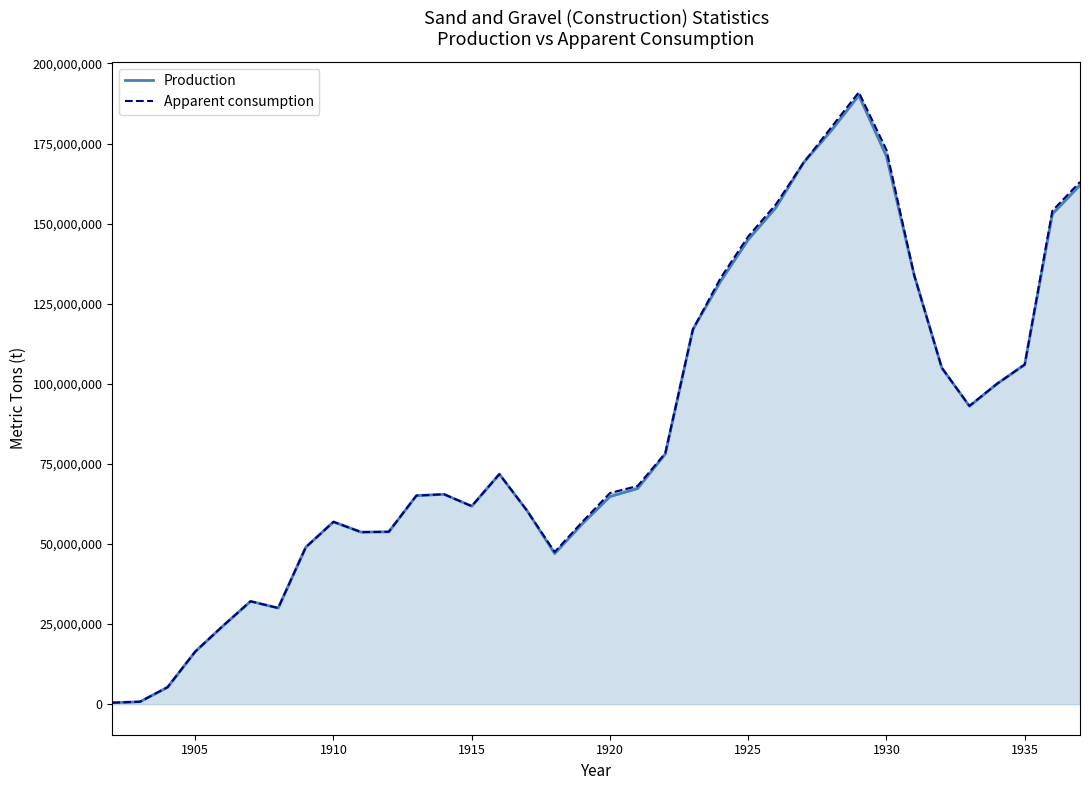

What is the smallest value displayed?

452000